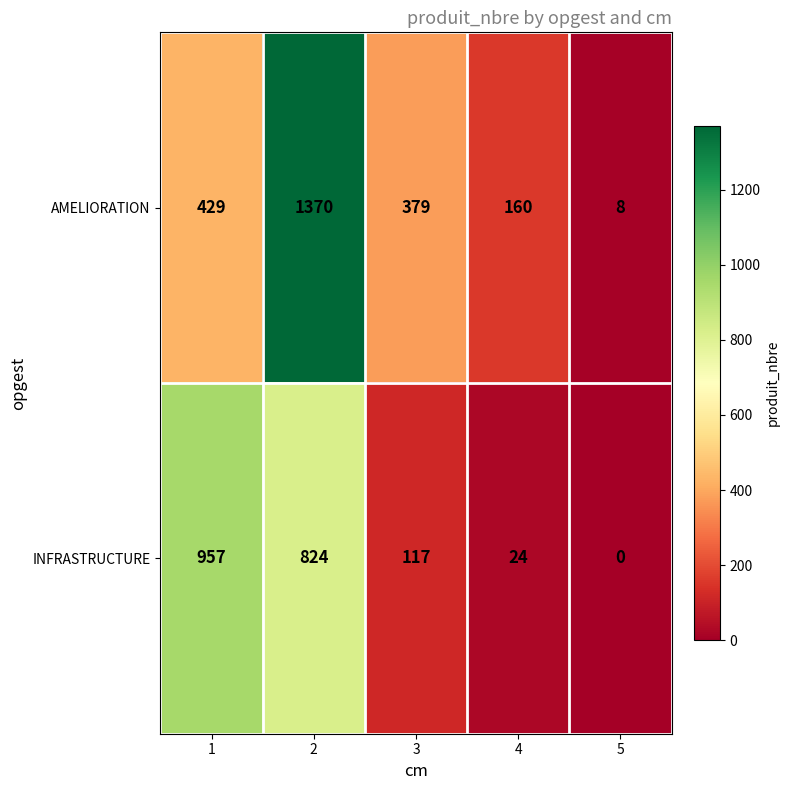

Which series has the largest total across all categories?

AMELIORATION